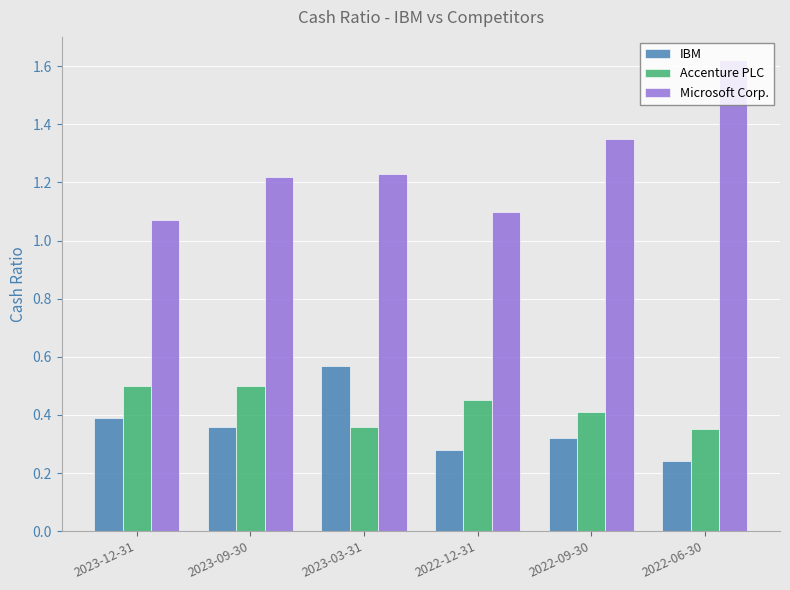

List the series in order of their peak value, highest first.

Microsoft Corp., IBM, Accenture PLC